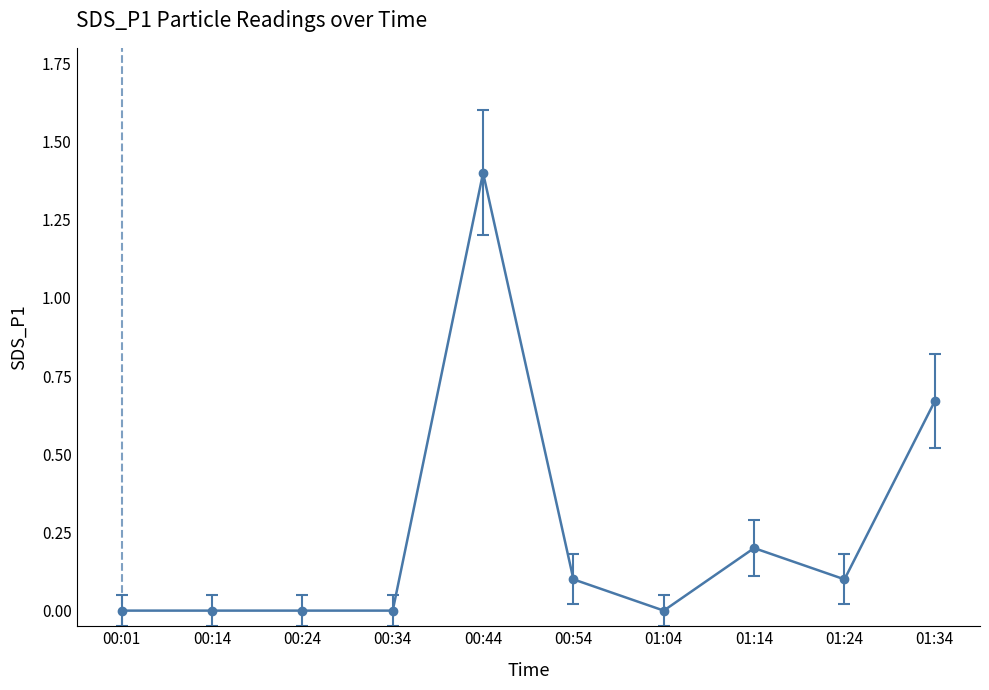

Which has a higher value, 00:14 or 00:44?

00:44